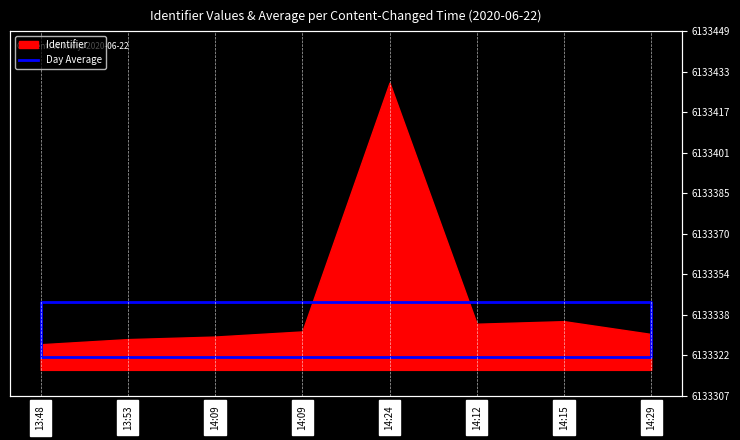

True or false: there are more than 2 points higher than both neighbors.

False